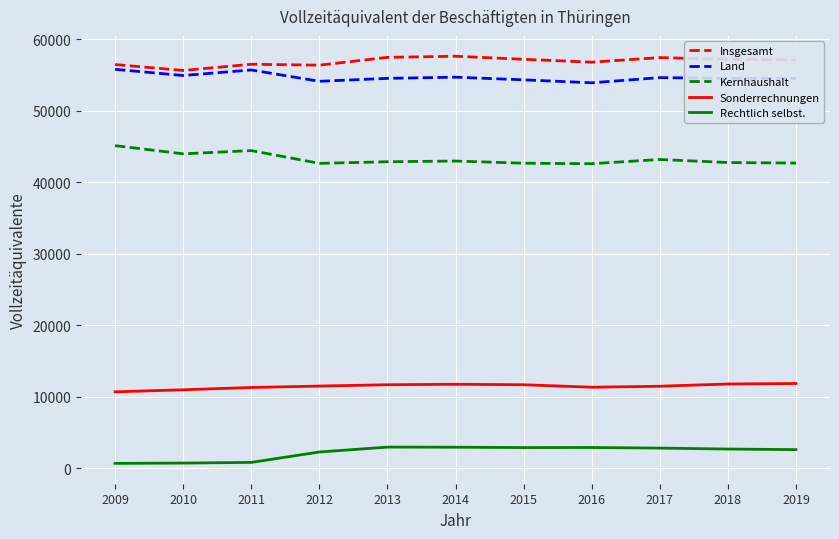

In Kernhaushalt, how many points are higher than both neighbors (excluding endpoints)?

3